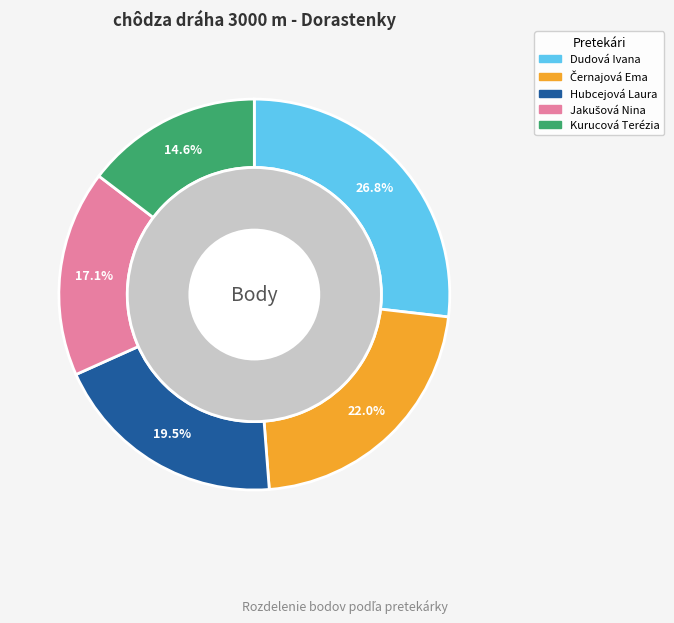

What is the largest slice in the pie chart?

Dudová Ivana